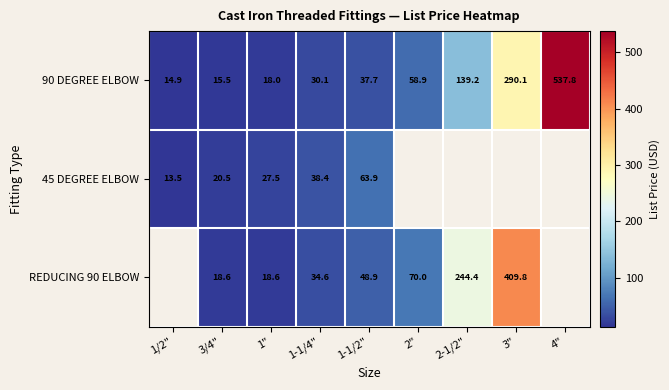

Is the value of 45 DEGREE ELBOW at 1" greater than the value of REDUCING 90 ELBOW at 2"?

No